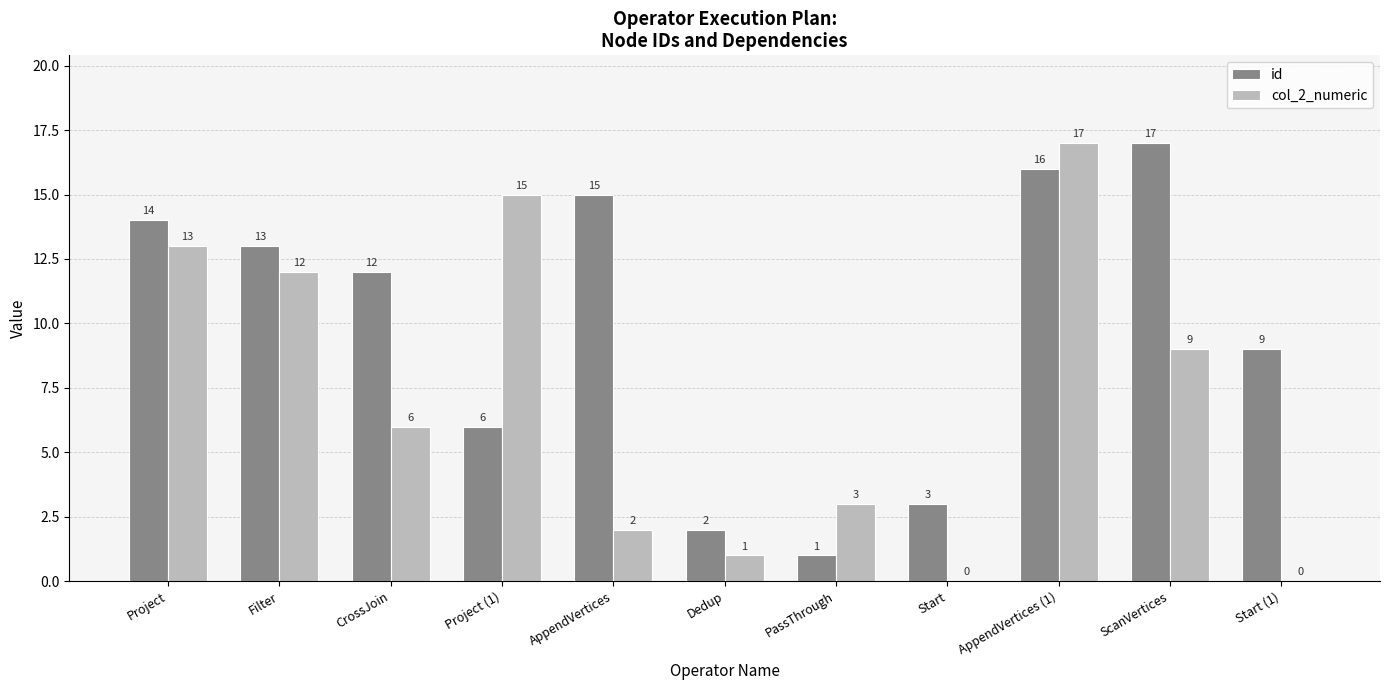

What is the average value of the id series?

10